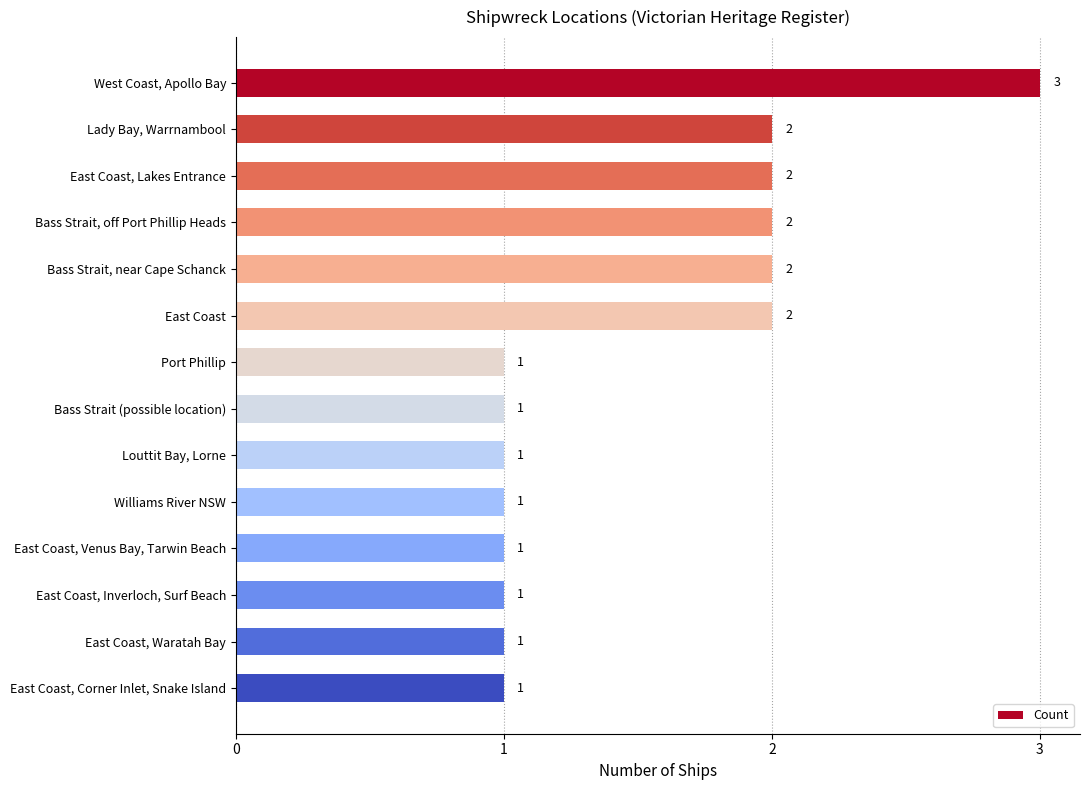

Count the values in the range 1 to 2.

13